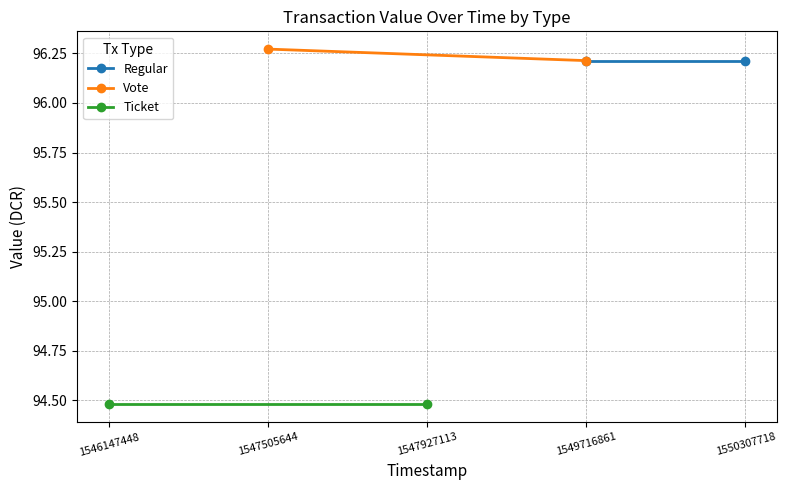

What is the difference between the maximum and minimum values in the Vote series?

0.1